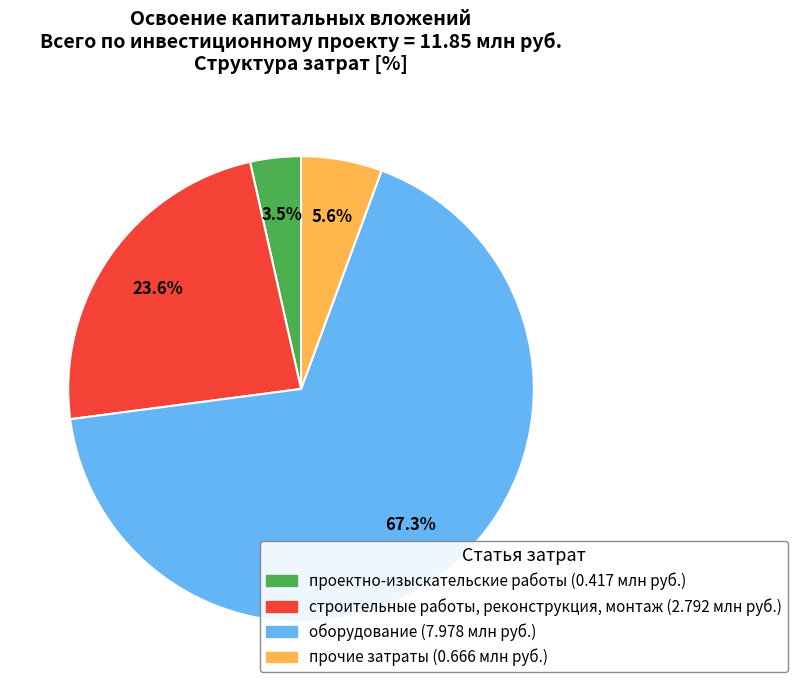

Which category accounts for the majority?

оборудование